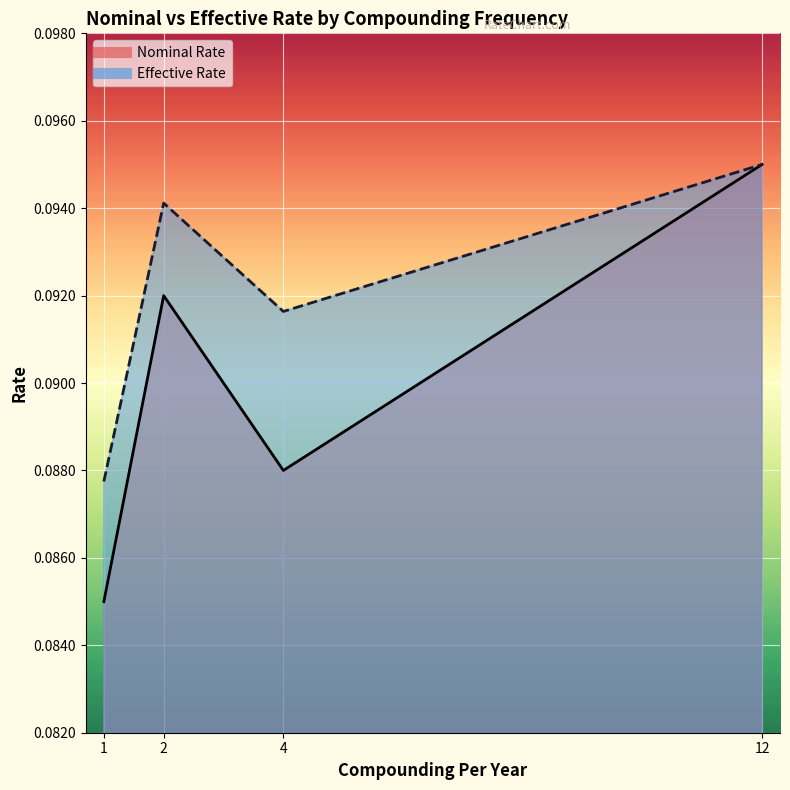

What is the minimum value shown in the chart?

0.1